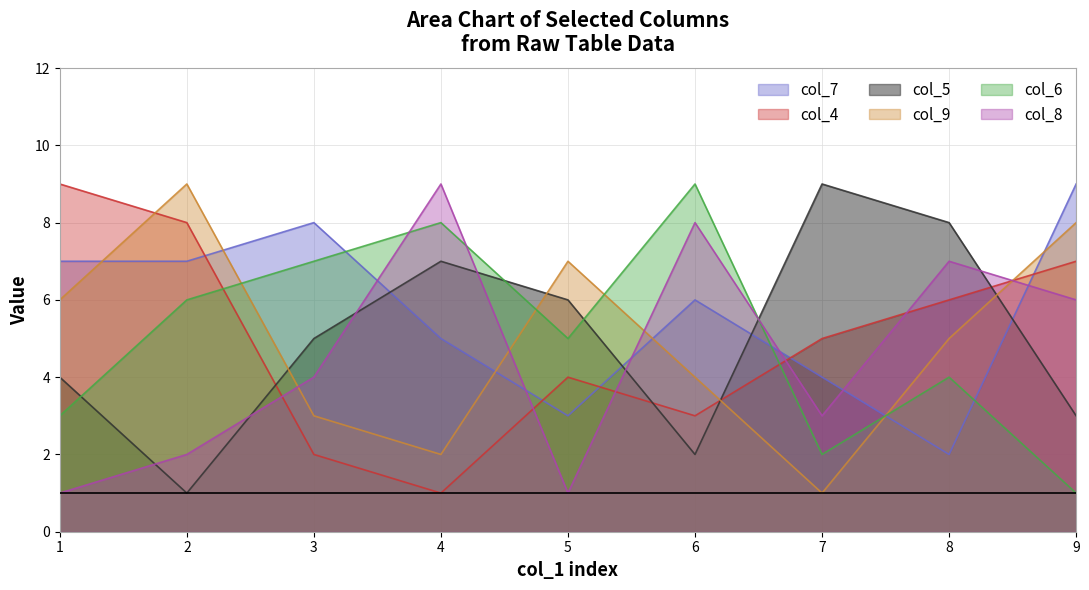

Where does the col_5 series first go above 5?

4